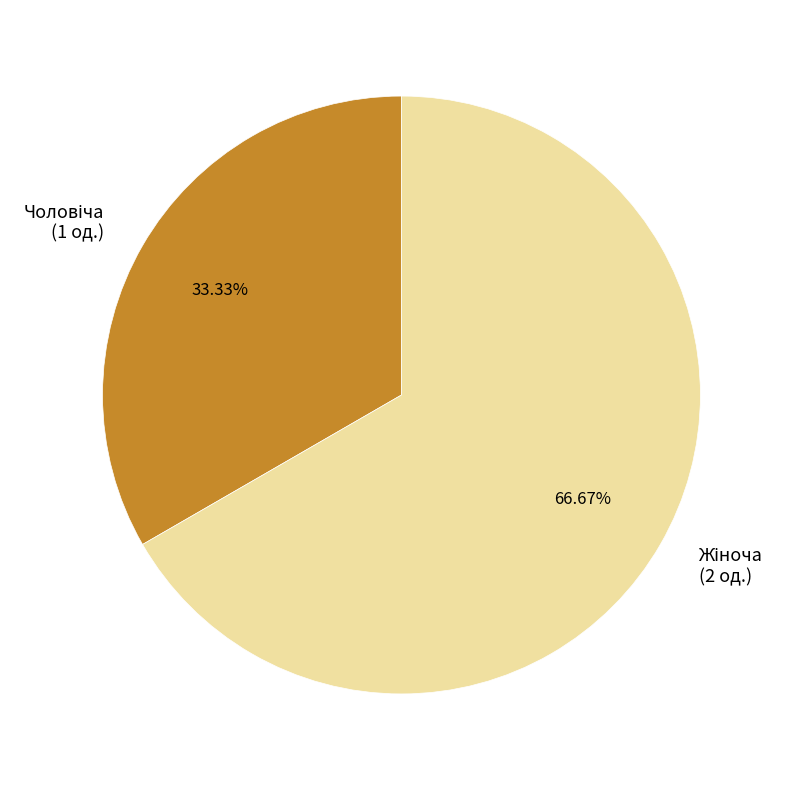

How many segments does this pie chart have?

2